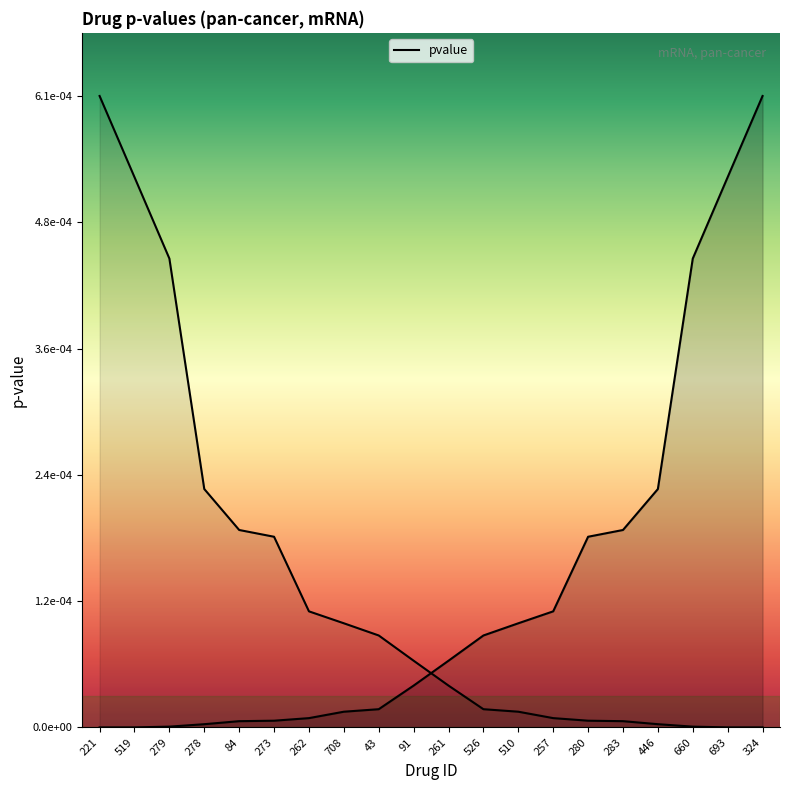

Between 446 and 273, which is larger?

446